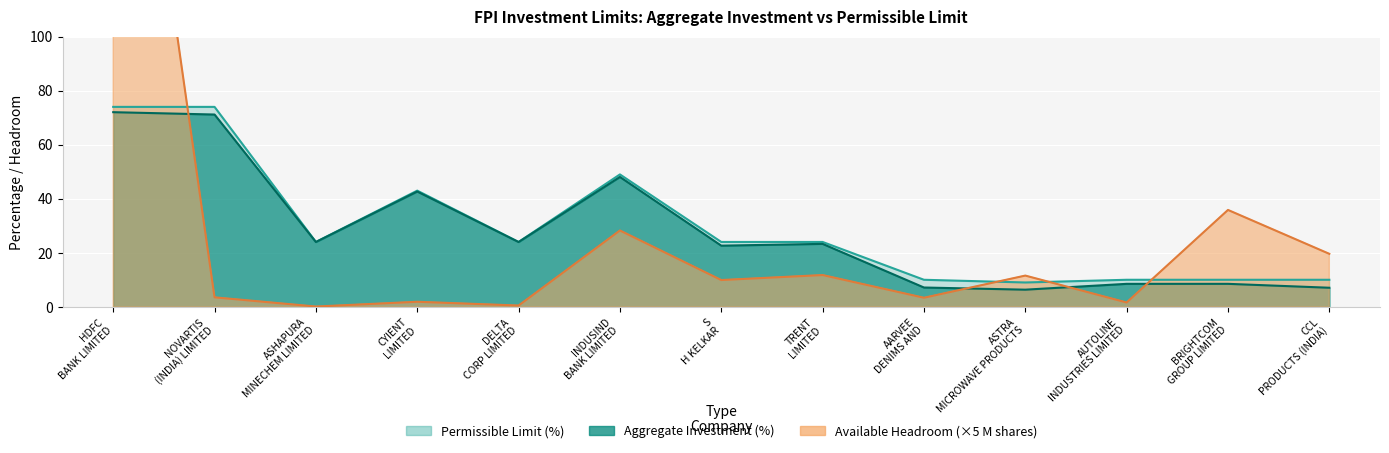

What is the total value across all series at INDUSIND BANK LIMITED?

125.3